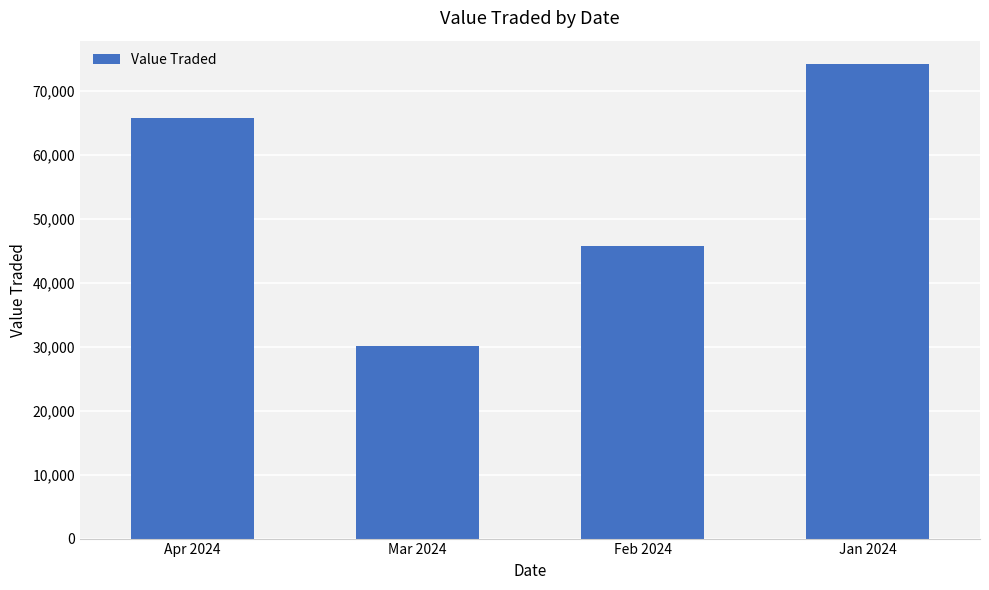

Reading left to right, what are all the values shown in this chart?

65834	30188	45705	74151